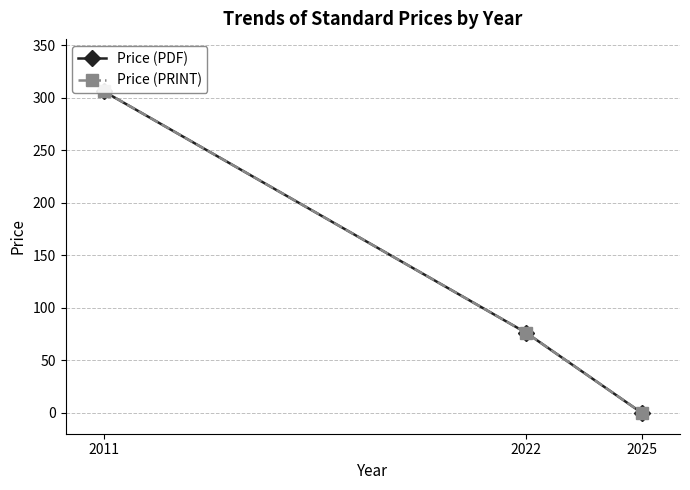

List the series in order of their peak value, highest first.

Price (PDF), Price (PRINT)